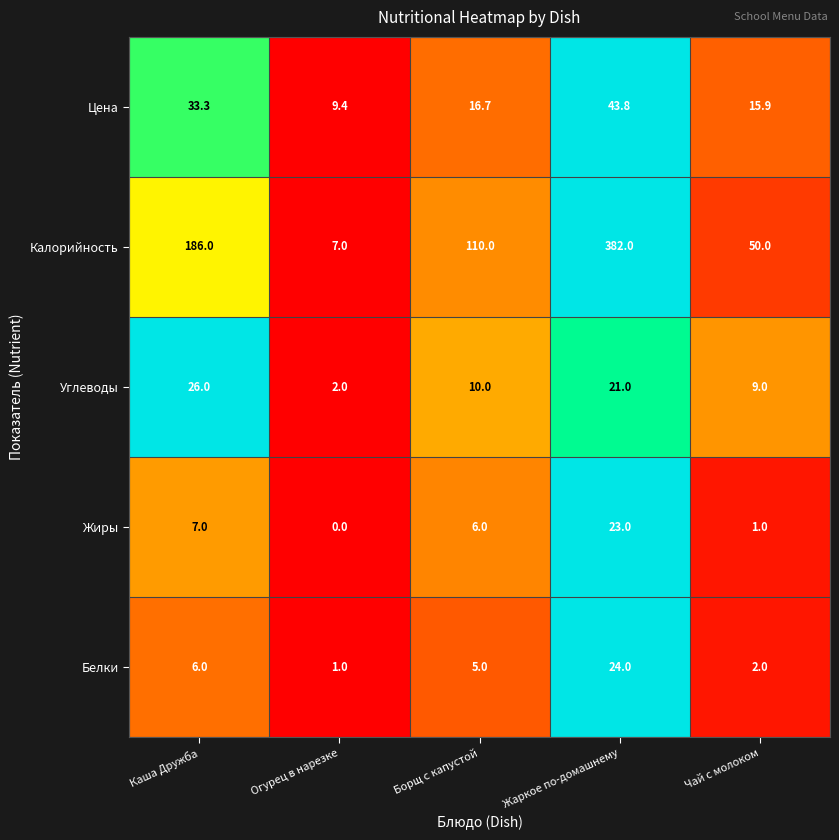

What is the spread (max minus min) of values at Борщ с капустой?

105.0